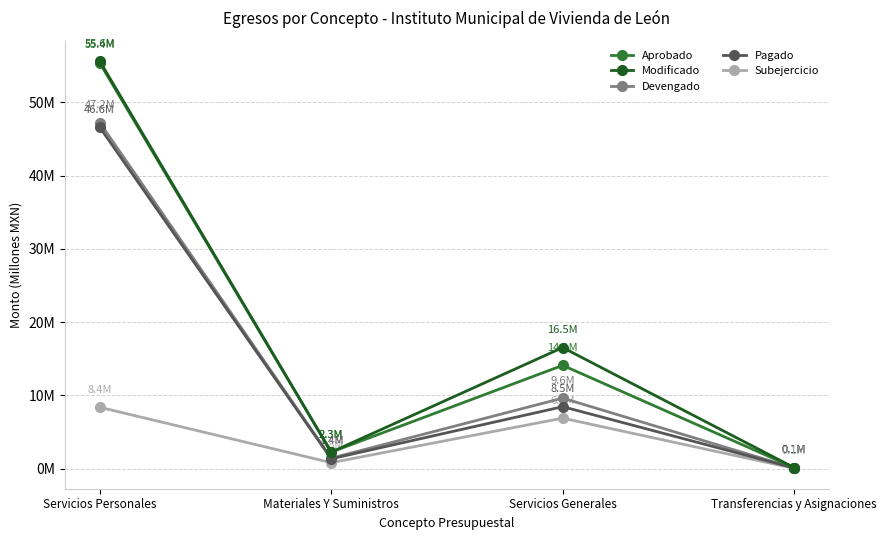

List the labels in order of Pagado value, largest first.

Servicios Personales, Servicios Generales, Materiales Y Suministros, Transferencias y Asignaciones